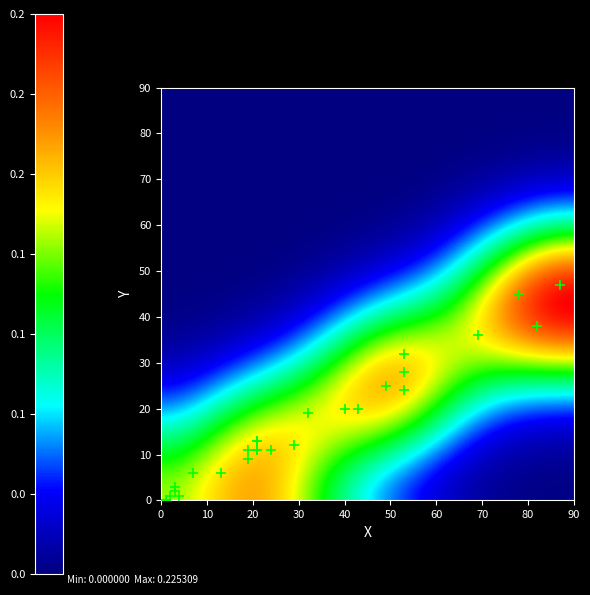

What Y value in the scatter plot is closest to 23?

24